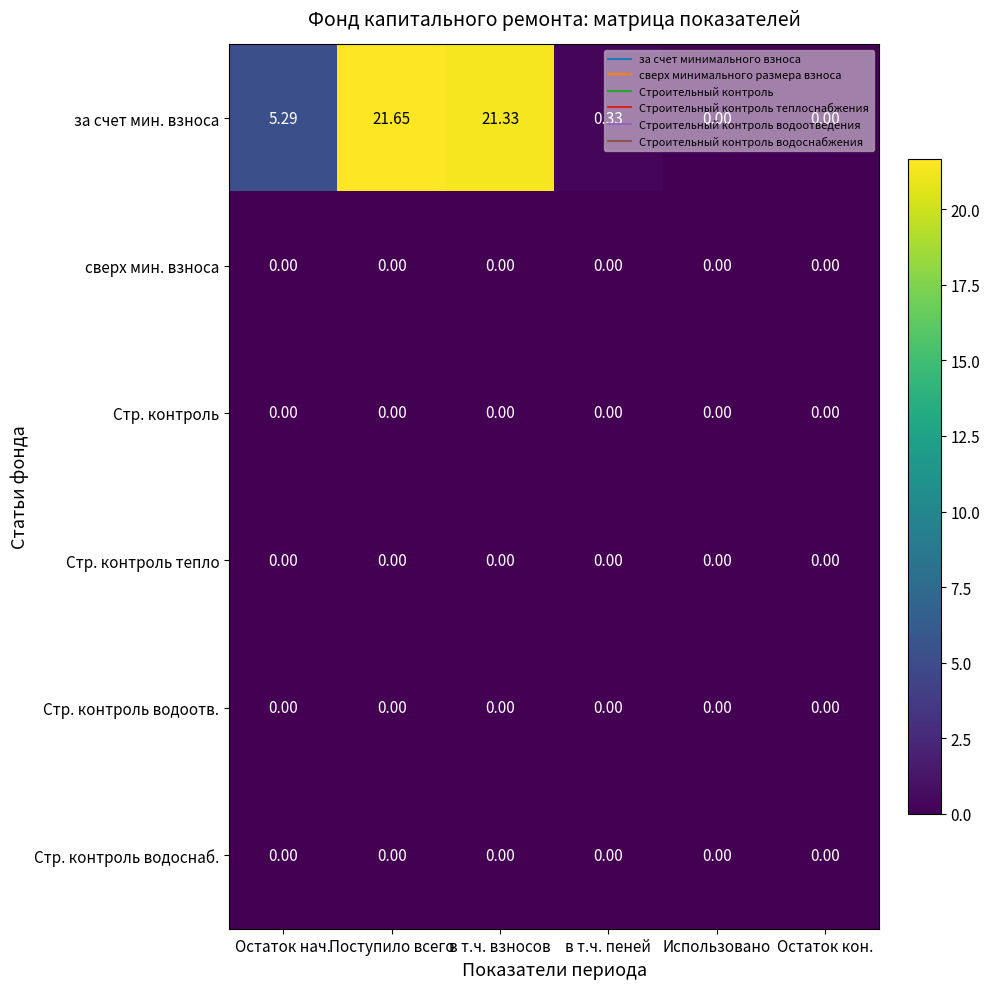

Which series has the largest total across all categories?

за счет мин. взноса